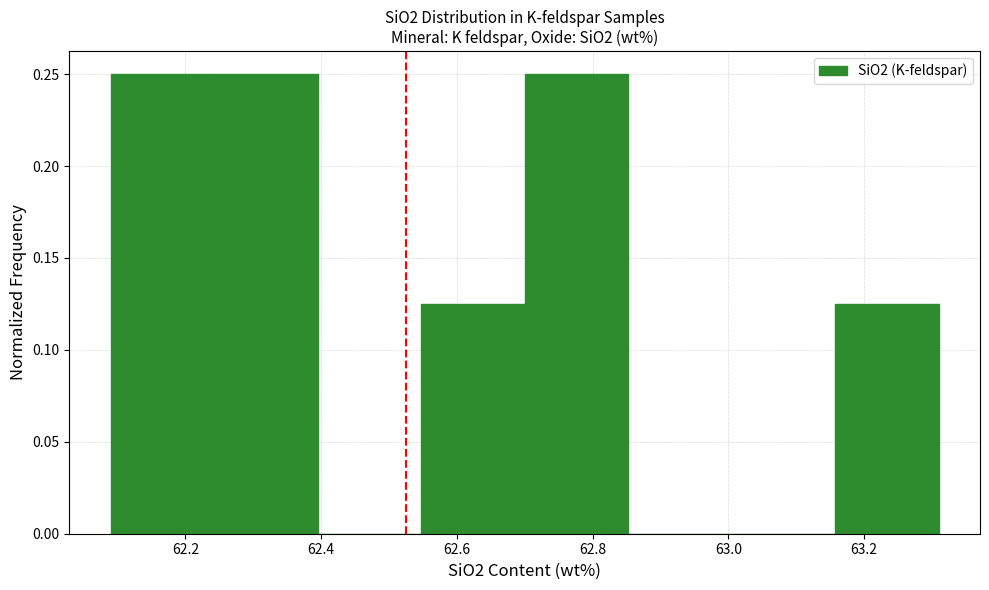

How tall is the bar that spans 62.54 to 62.70 on the x-axis? Neither the bar edges nor the heights are printed on the chart, so give them approximately, as read against the axes.

0.125